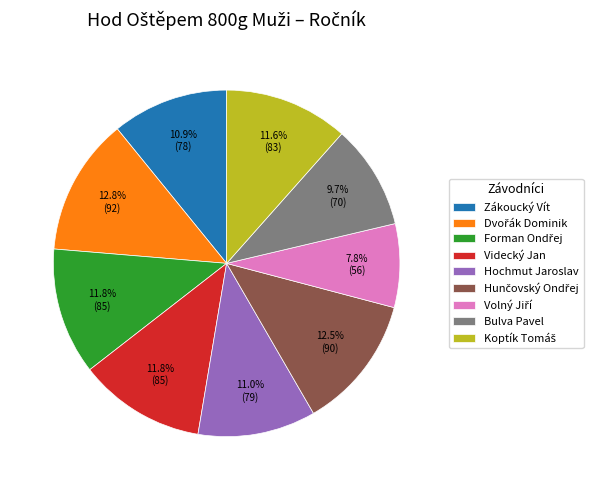

Between Bulva Pavel and Hochmut Jaroslav, which is larger?

Hochmut Jaroslav